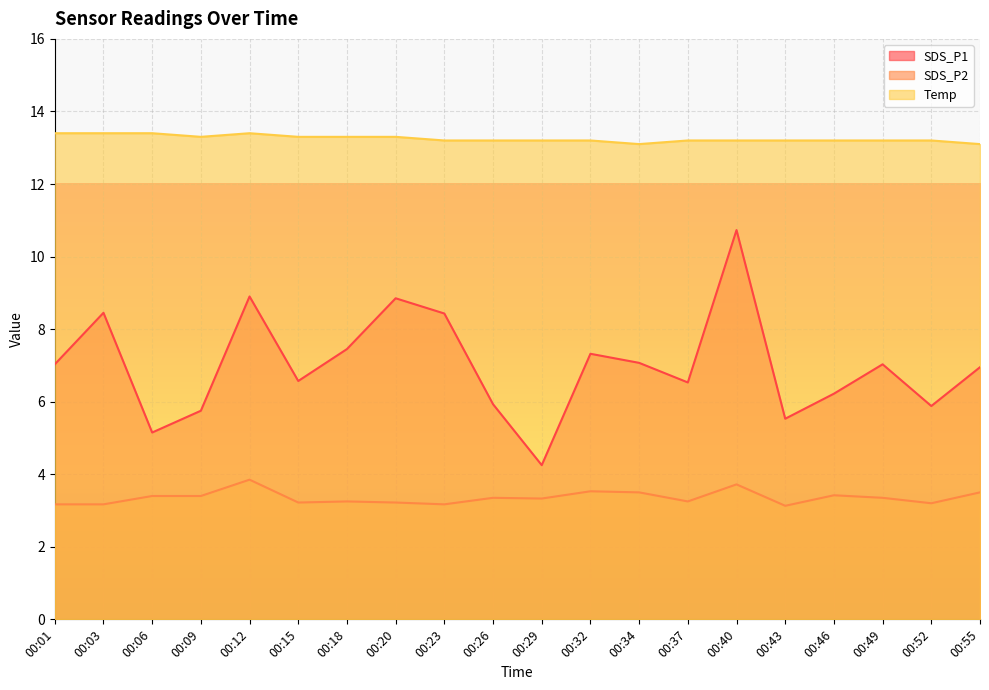

What is the spread (max minus min) of values at 00:37?

9.9